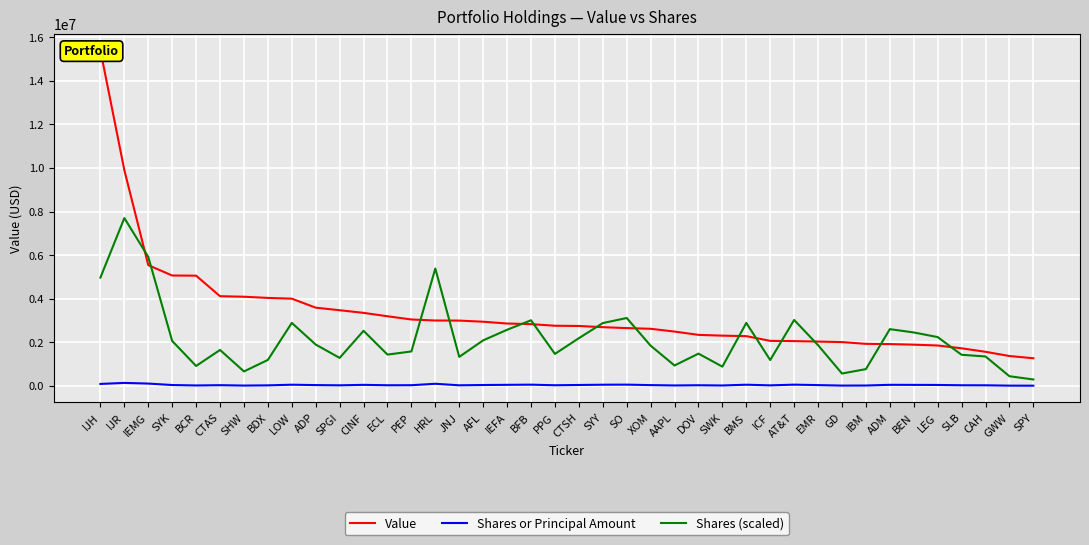

True or false: Shares (scaled) and Shares or Principal Amount cross at least once.

False